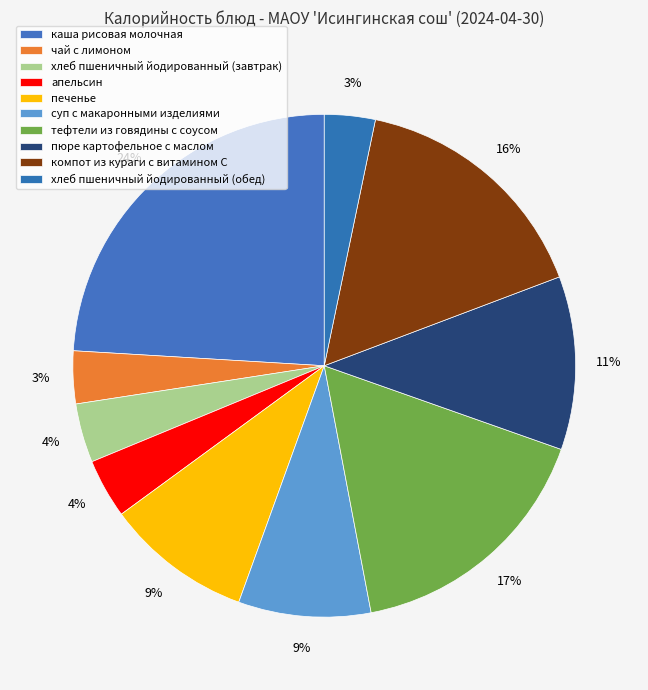

Approximately how many times larger is the value at чай с лимоном compared to тефтели из говядины с соусом?

0.2